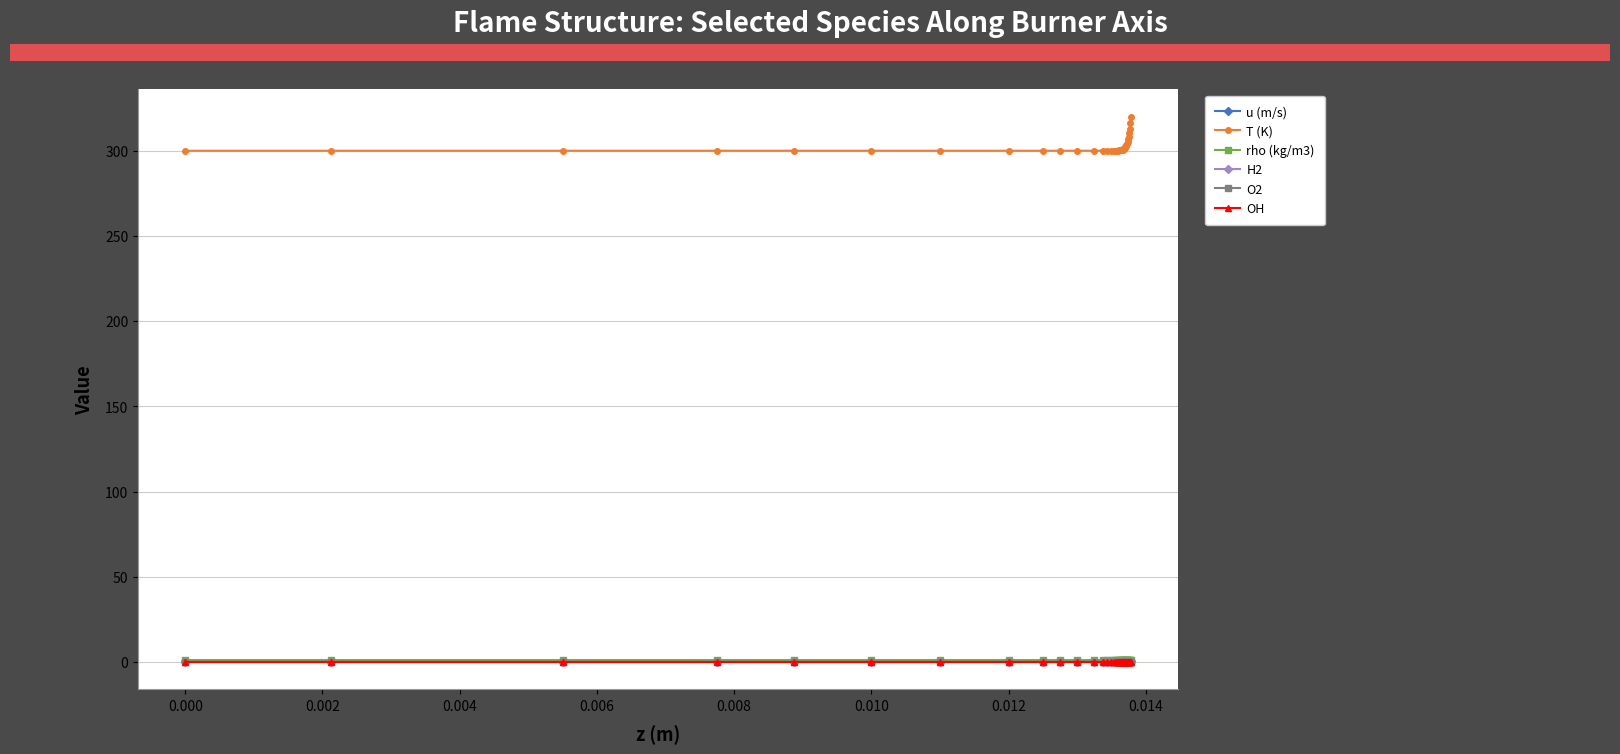

Count the rho (kg/m3) values in the range 1 to 2.

40